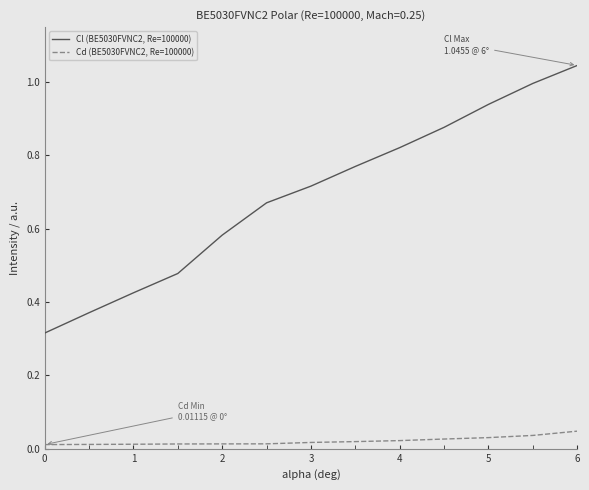

List the series in order of their peak value, lowest first.

Cd (BE5030FVNC2, Re=100000), Cl (BE5030FVNC2, Re=100000)